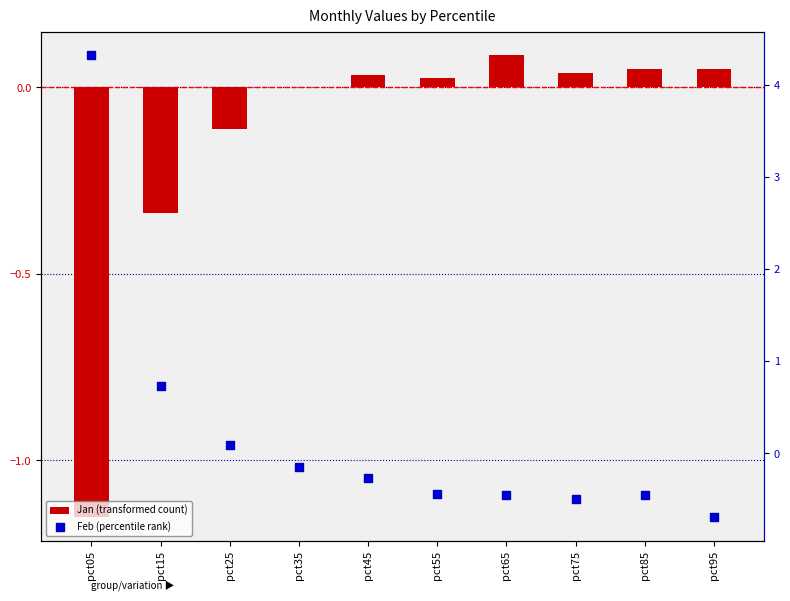

Which series has the largest total across all categories?

Feb (percentile rank)